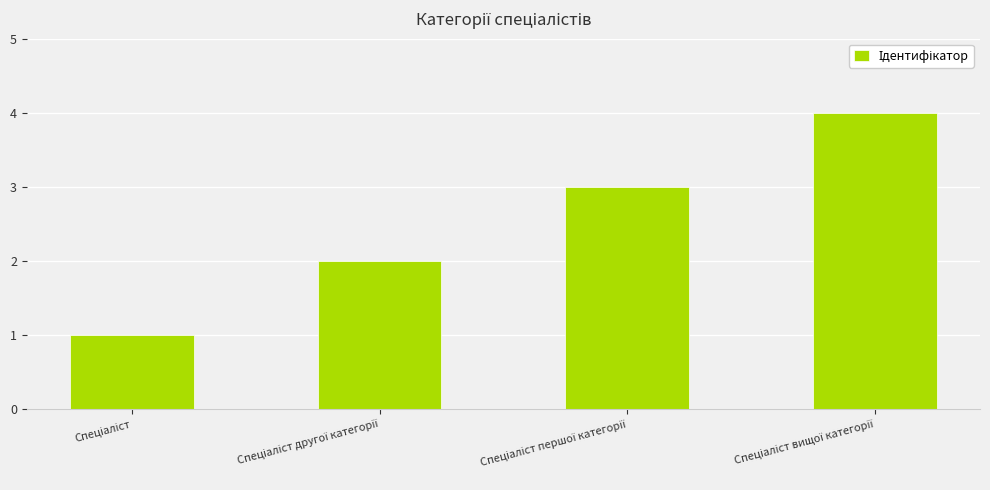

What is the minimum value shown in the chart?

1